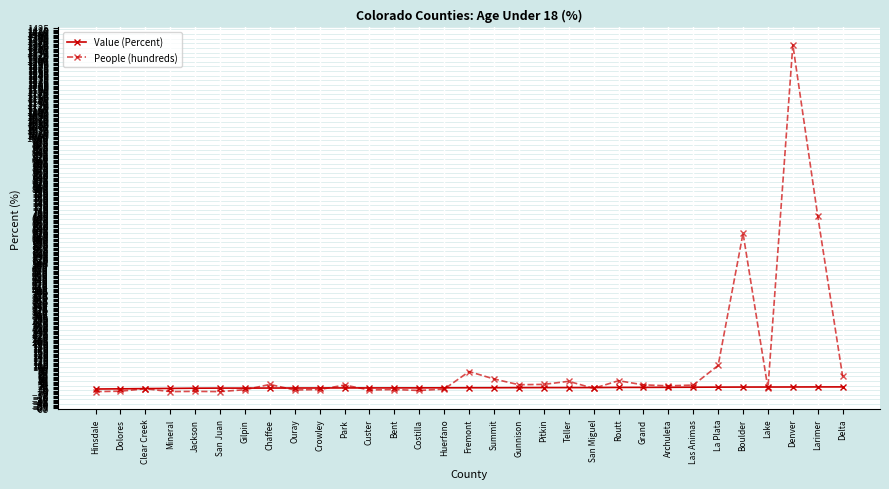

What is the total value across all series at Bent?

24.7